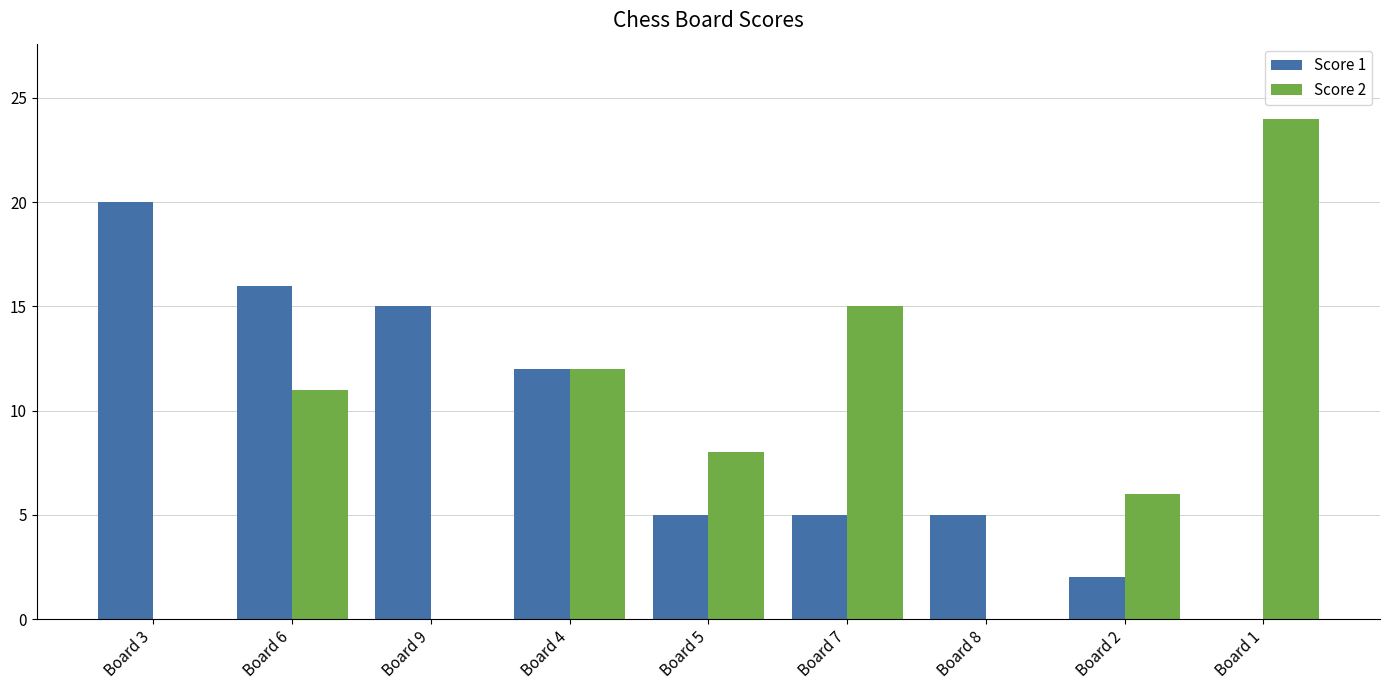

What is the greatest value displayed?

24